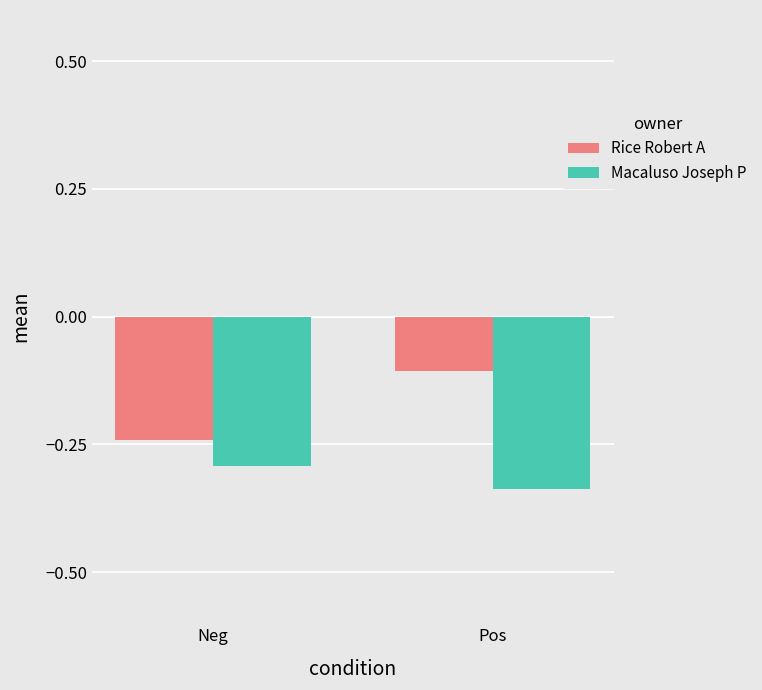

Rank the series by their average value, from highest to lowest.

Rice Robert A, Macaluso Joseph P